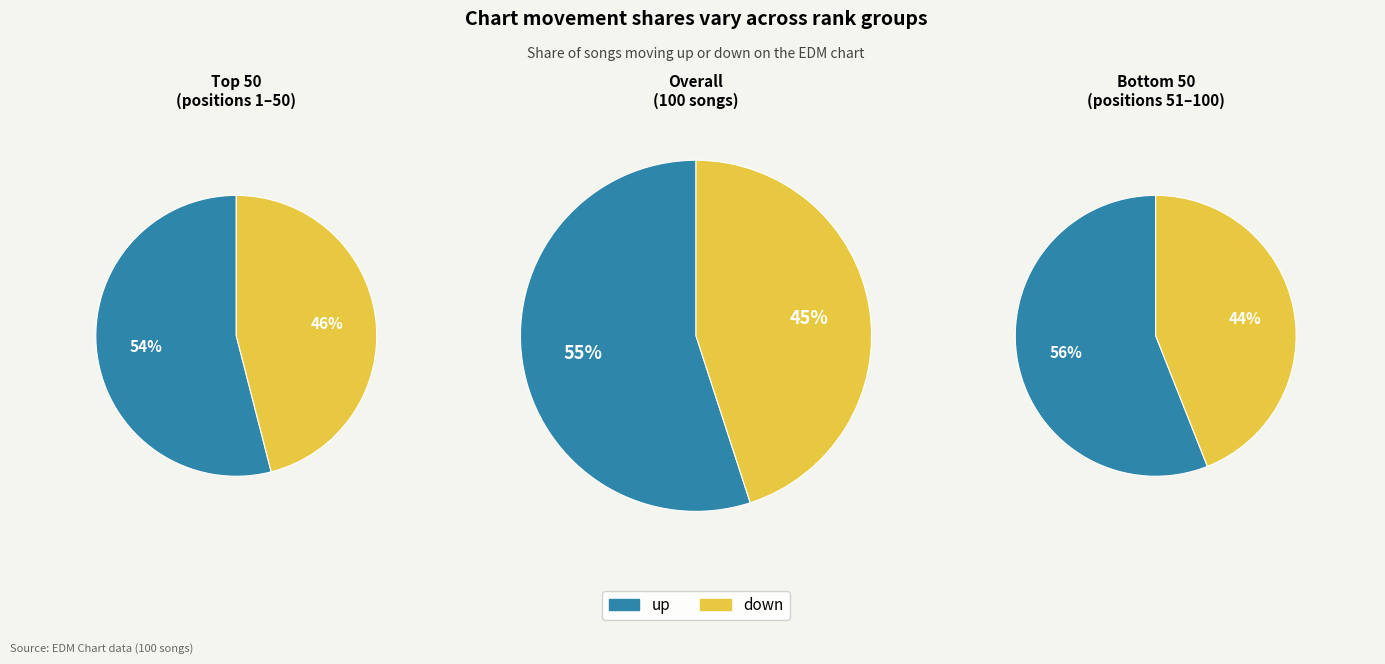

Approximately how many times larger is the value at up compared to down?

1.2